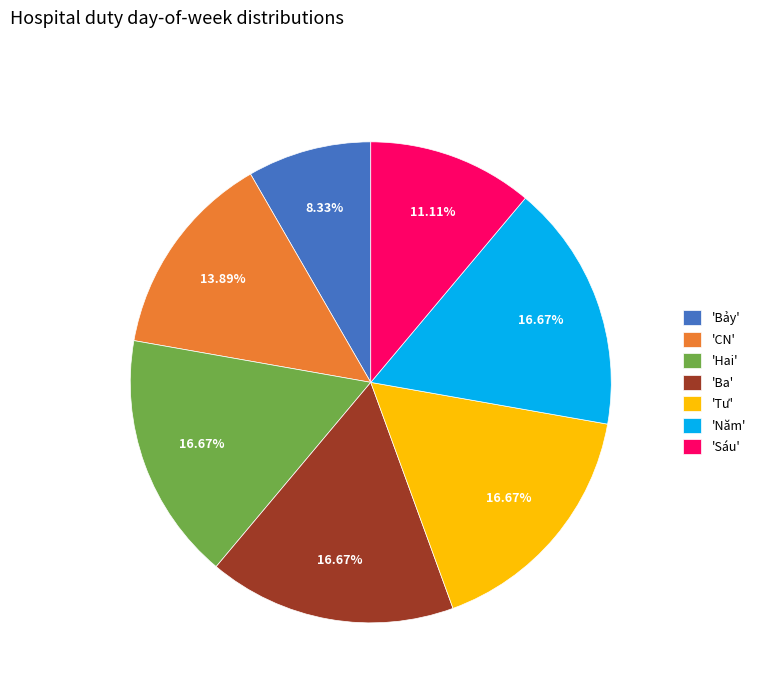

Approximately how many times larger is the value at 'Năm' compared to 'CN'?

1.2